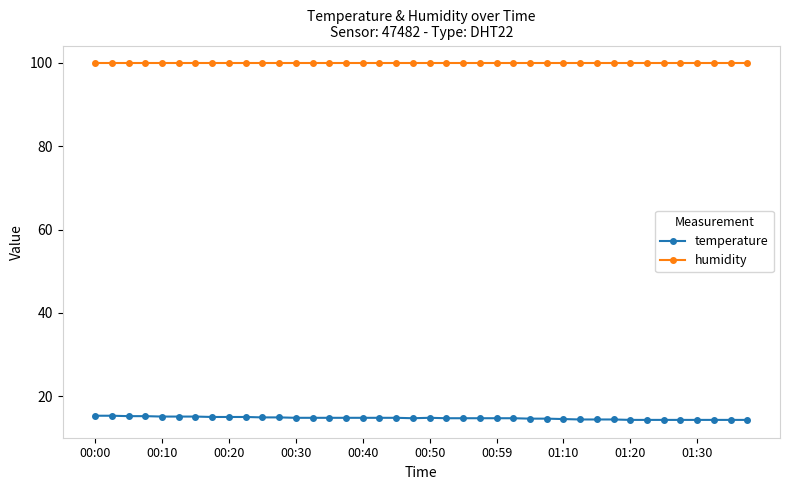

What is the value of the humidity point at the 39th from the left?

99.9